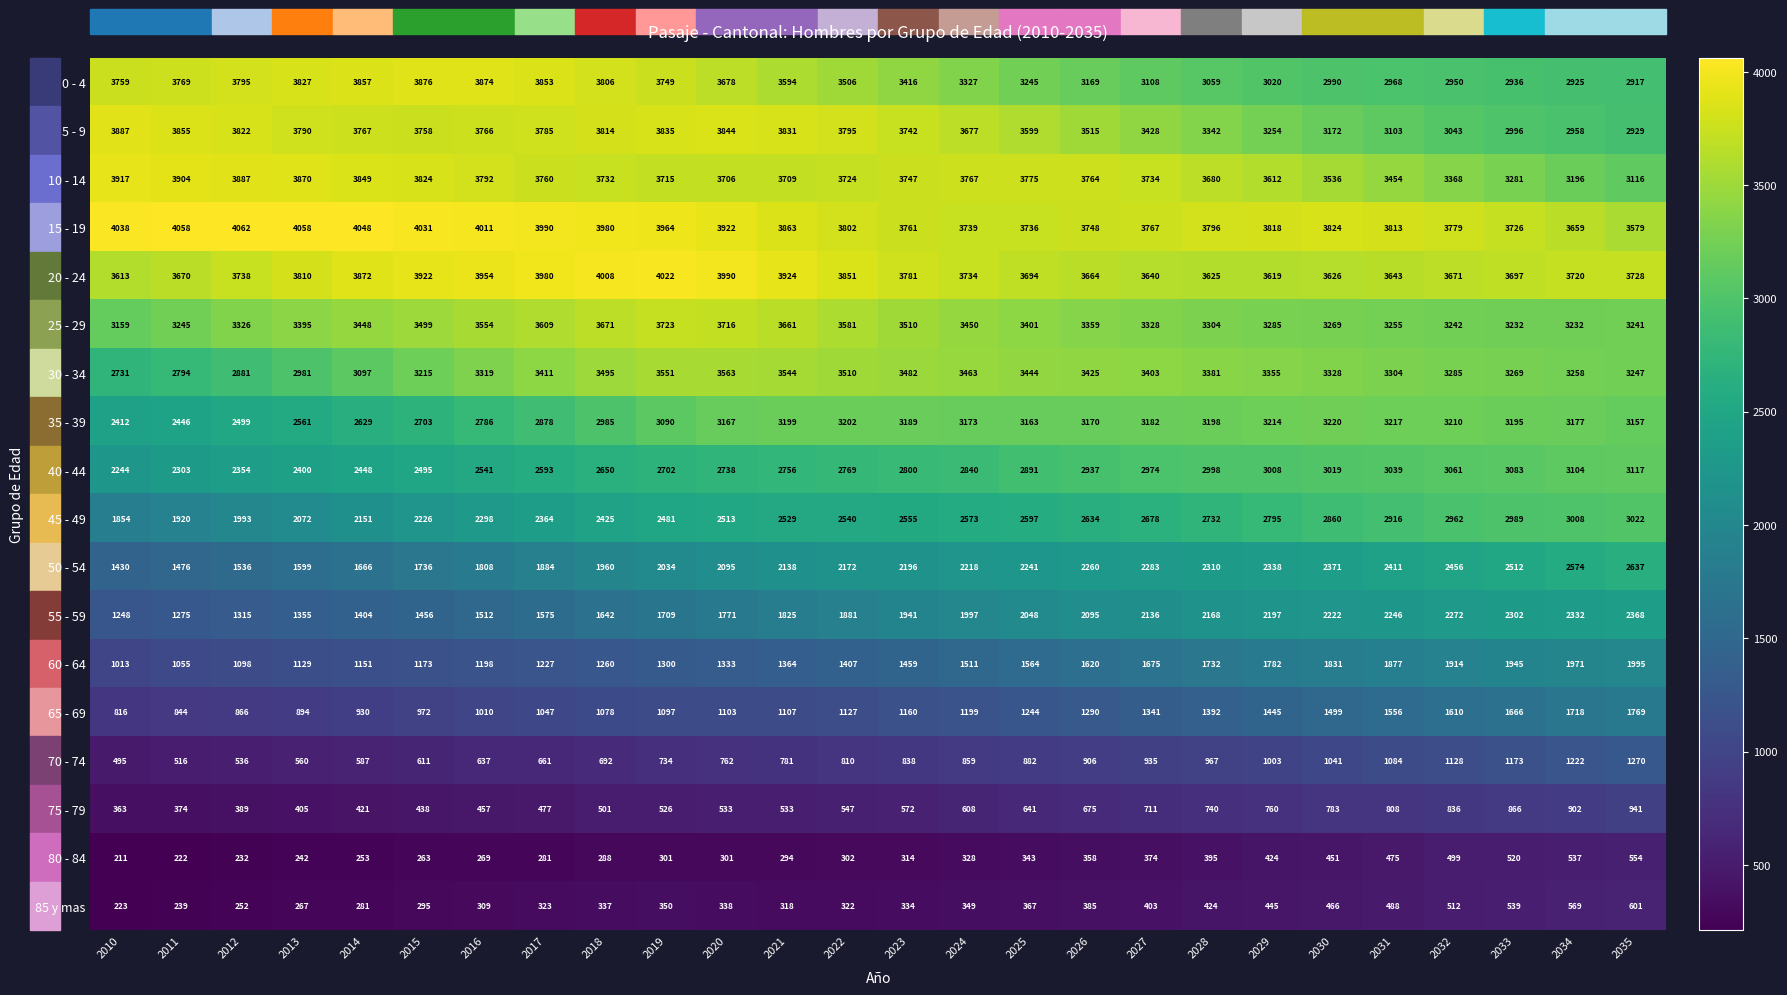

Read the 50 - 54 value at 2010, to the nearest 10.

1430